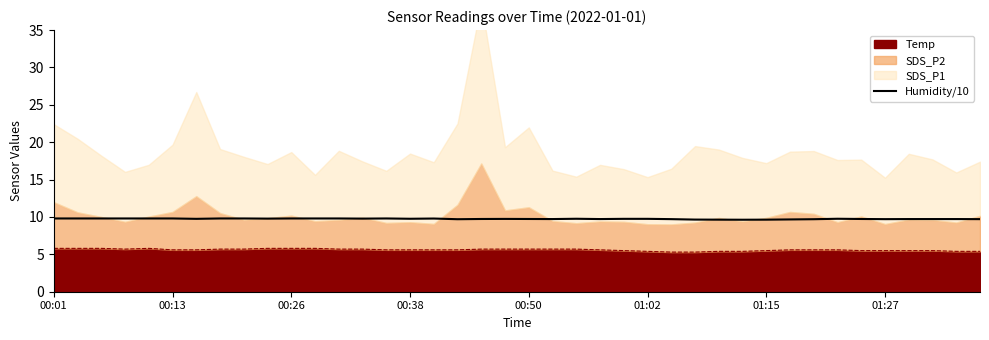

Approximately how many times larger is the value at 20 compared to 22?

1.0